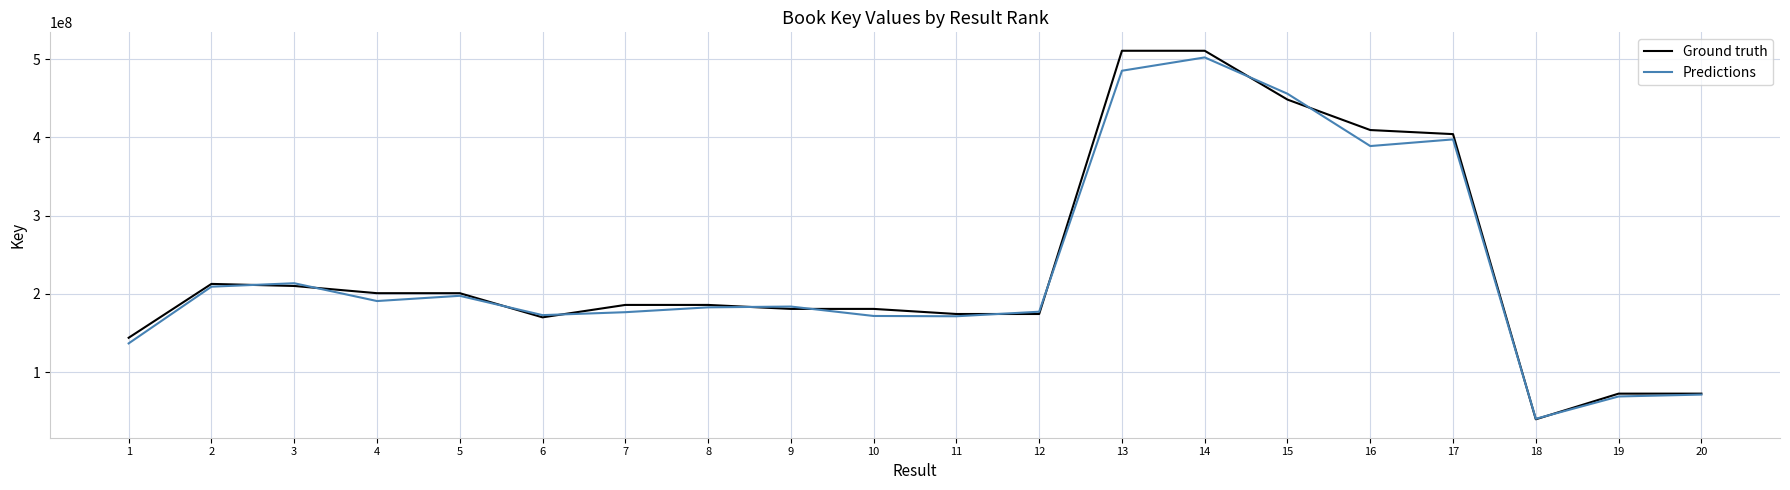

At 13, list the series in order from smallest to largest.

Predictions, Ground truth